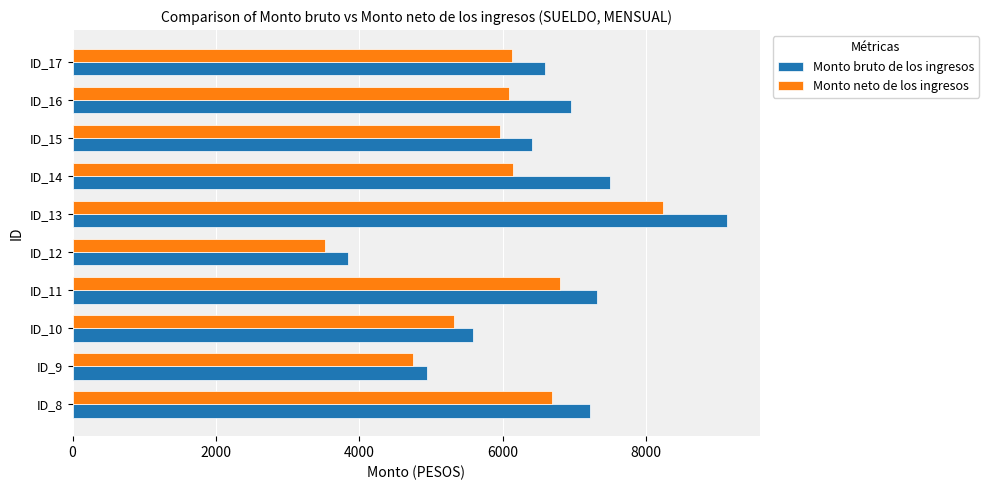

The value of Monto neto de los ingresos at ID_8 is 6680.2. True or false?

True